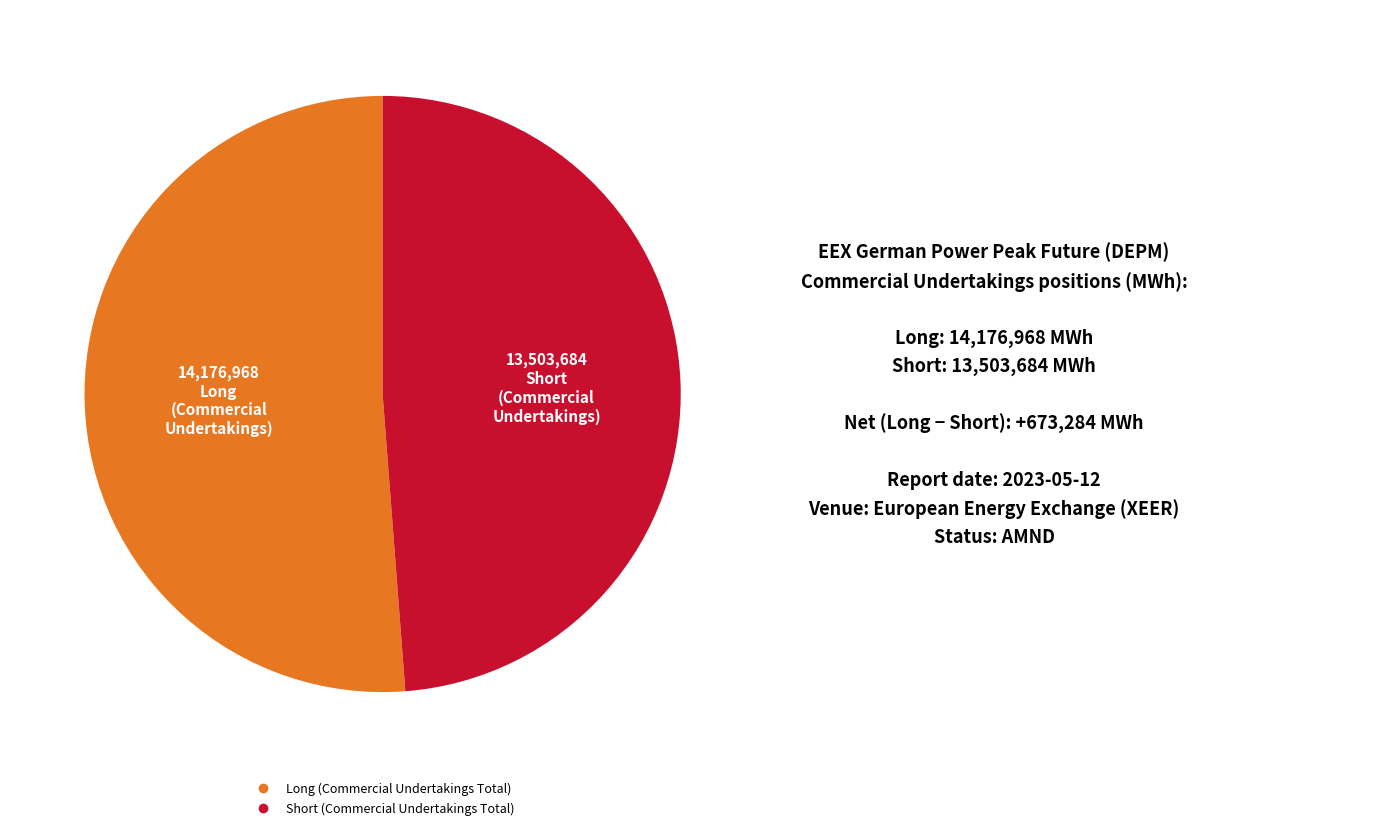

Which category has the smallest portion of the pie?

Short (Commercial Undertakings Total)